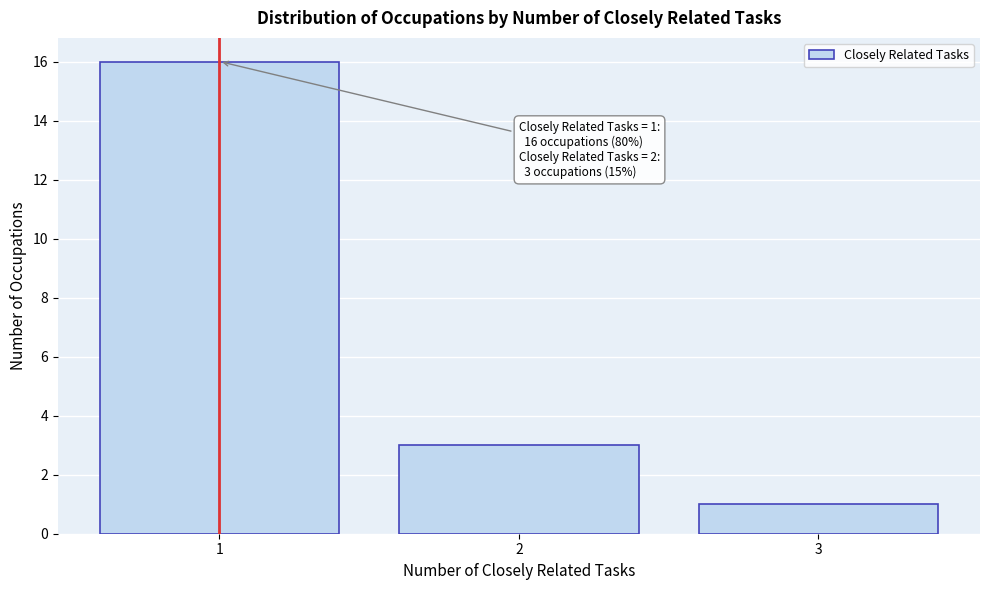

Reading left to right, list all the values displayed in this chart.

1=16	2=3	3=1